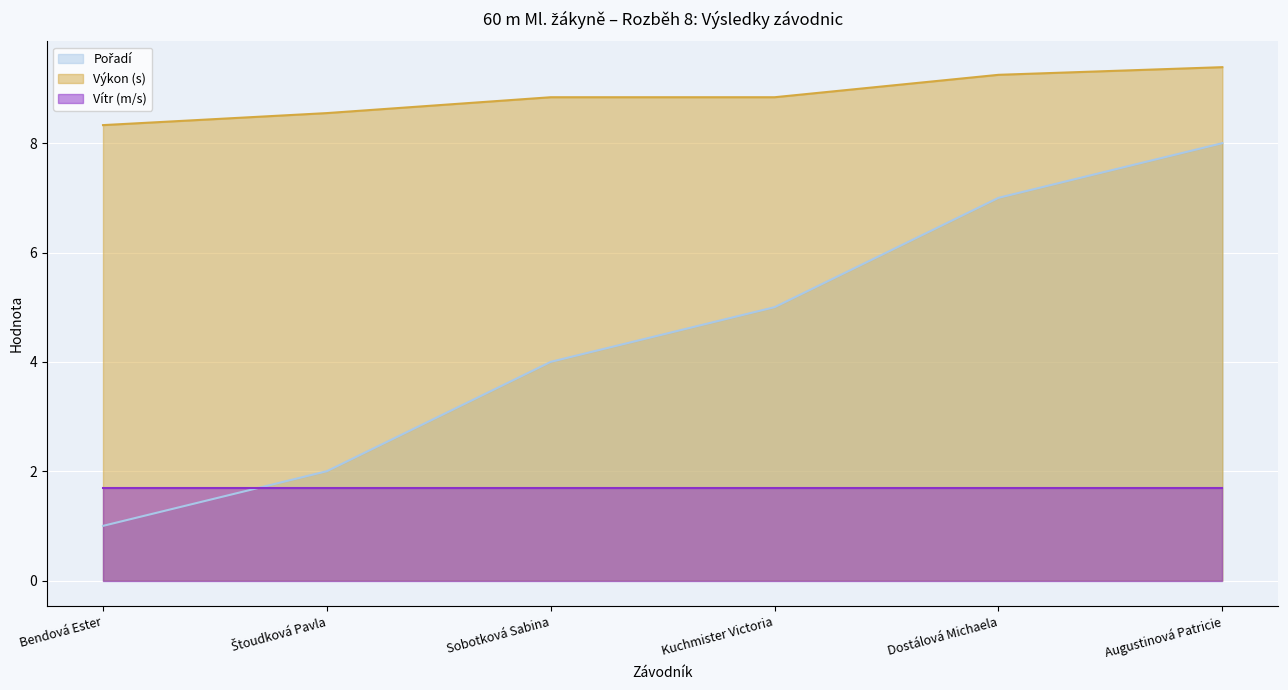

Does the chart display data point markers on the line(s)?

No